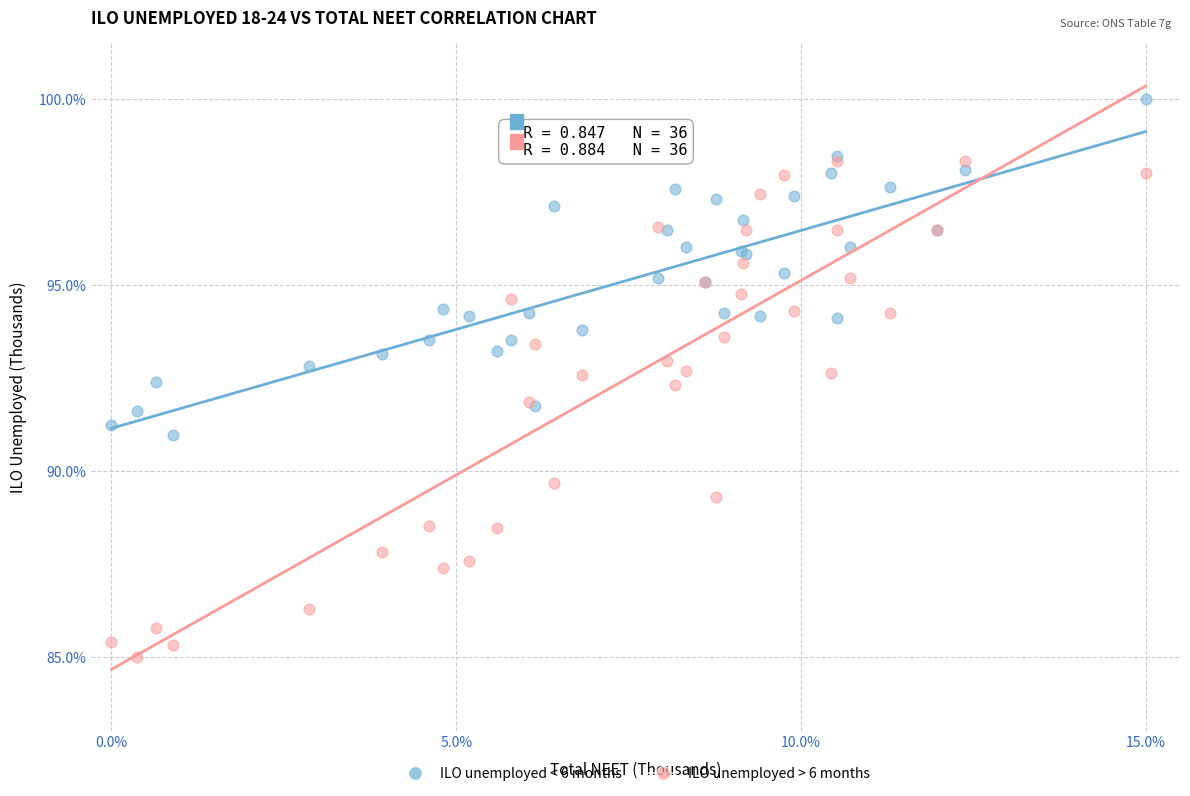

Which series has the largest Y range (max minus min)?

ILO unemployed > 6 months